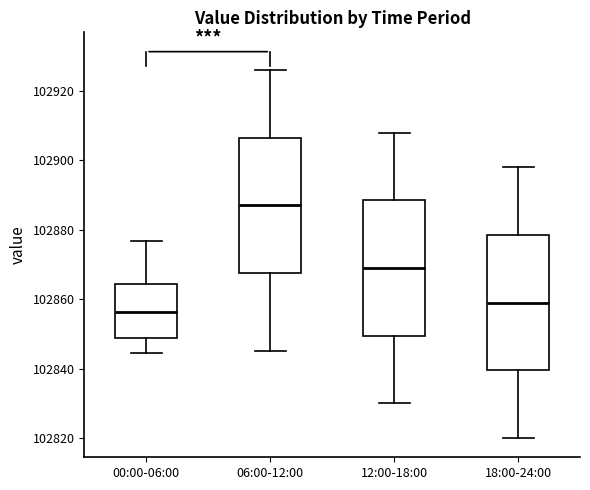

Reading left to right, transcribe this box plot: for each box, give where its median line is, the range the box spans, and where its two whiskers end, as read against the y-axis. The values are not printed on the chart, so give them approximately, as read against the axis.

00:00-06:00: median 102856, box 102848 to 102864, whiskers 102844 to 102876
06:00-12:00: median 102888, box 102868 to 102906, whiskers 102846 to 102926
12:00-18:00: median 102870, box 102850 to 102888, whiskers 102830 to 102908
18:00-24:00: median 102860, box 102840 to 102878, whiskers 102820 to 102898